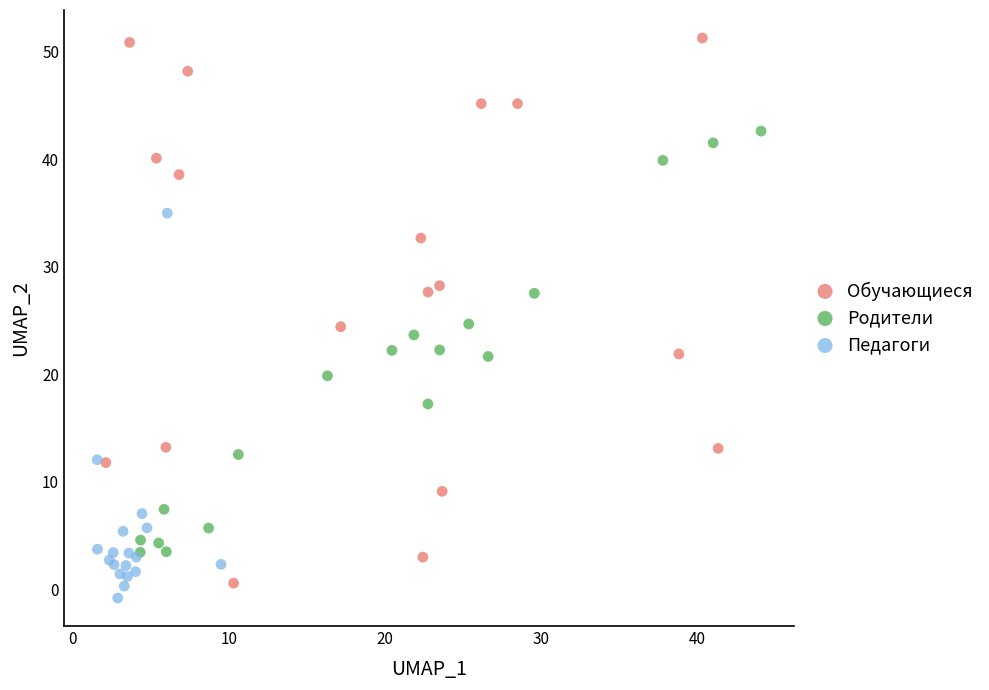

Which series contains the highest Y value?

Обучающиеся